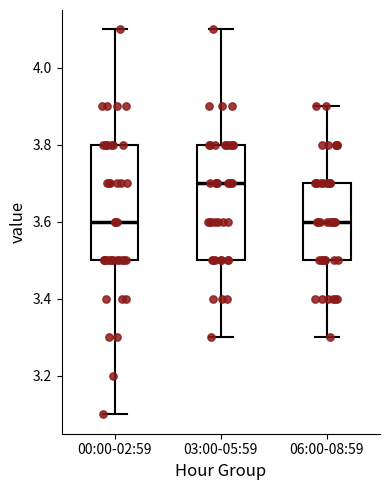

Which box has the highest median line?

03:00-05:59